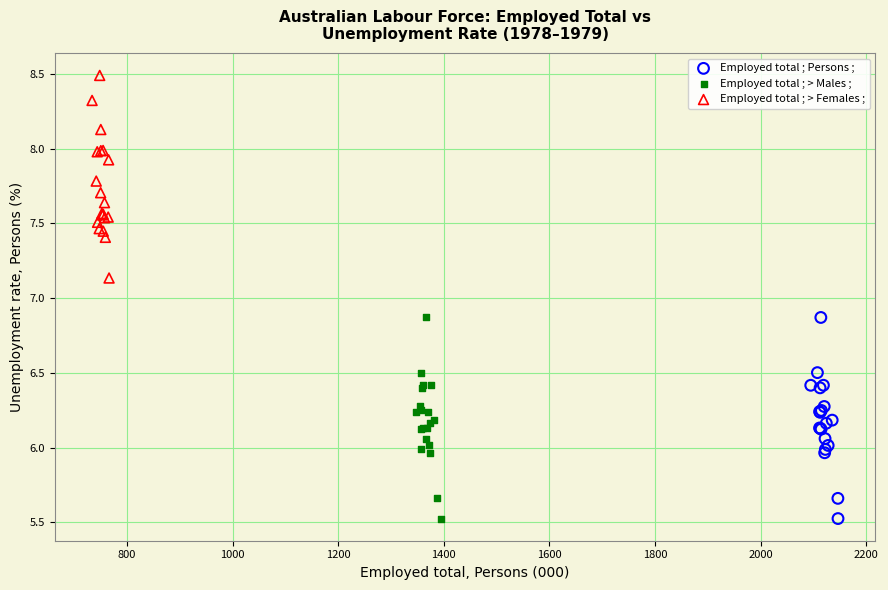

What are all the series names shown in the legend?

Employed total ; Persons ;, Employed total ; > Males ;, Employed total ; > Females ;